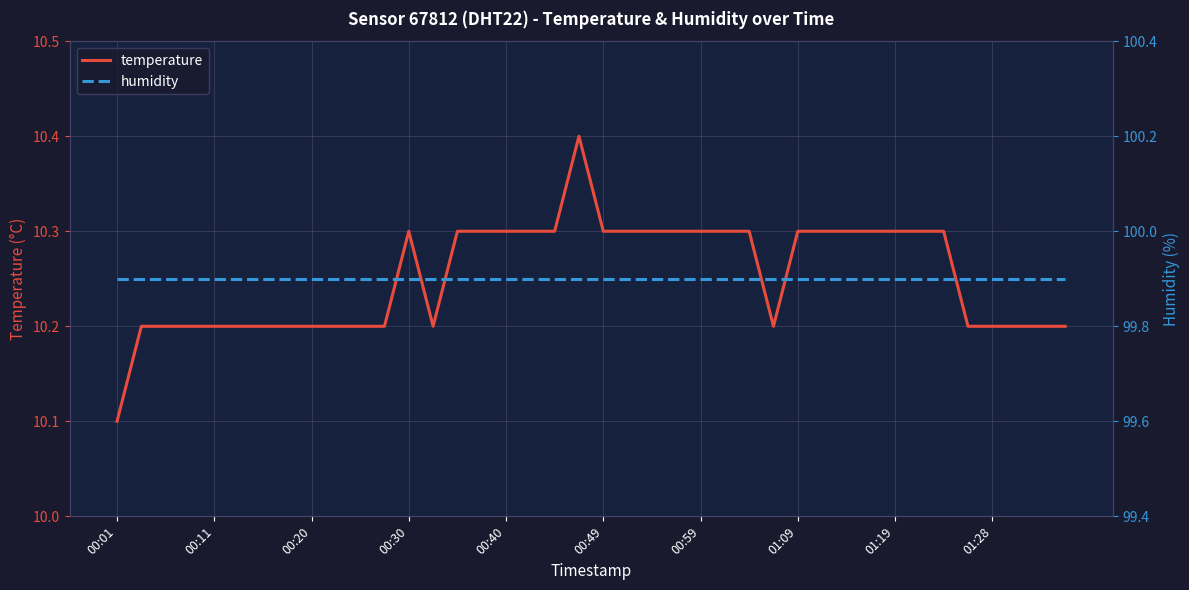

In temperature, how many points are lower than both neighbors (excluding endpoints)?

2